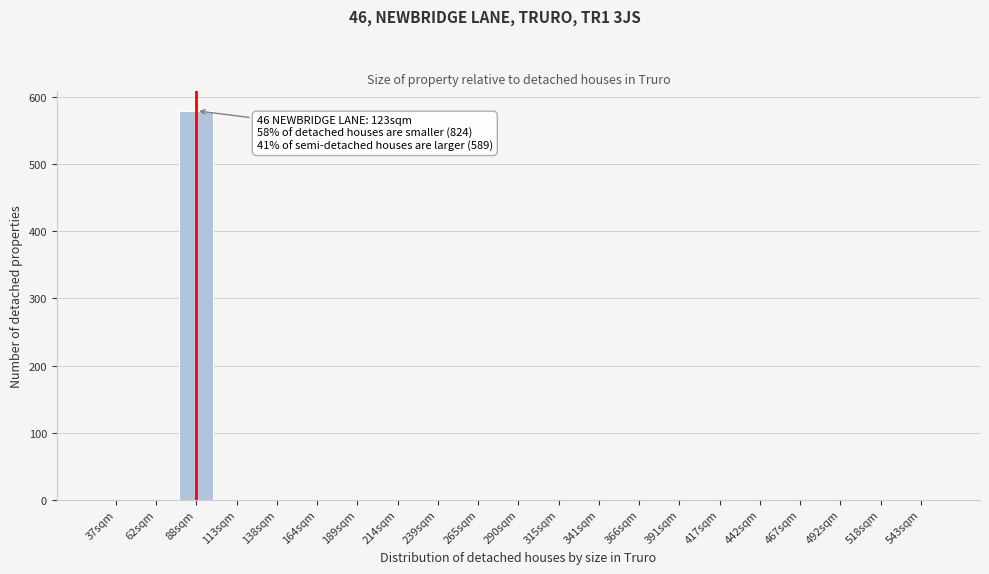

Reading right to left, list all the values displayed in this chart.

543sqm=0	518sqm=0	492sqm=0	467sqm=0	442sqm=0	417sqm=0	391sqm=0	366sqm=0	341sqm=0	315sqm=0	290sqm=0	265sqm=0	239sqm=0	214sqm=0	189sqm=0	164sqm=0	138sqm=0	113sqm=0	88sqm=580	62sqm=0	37sqm=0